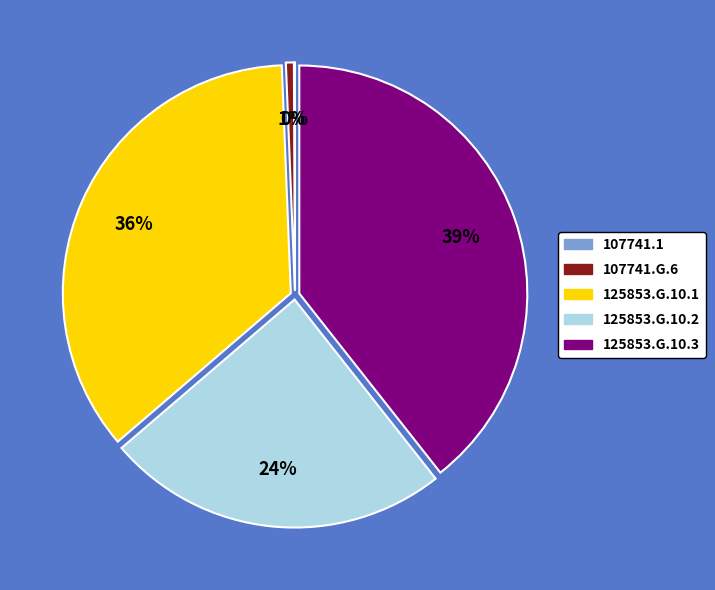

What is the largest slice in the pie chart?

125853.G.10.3